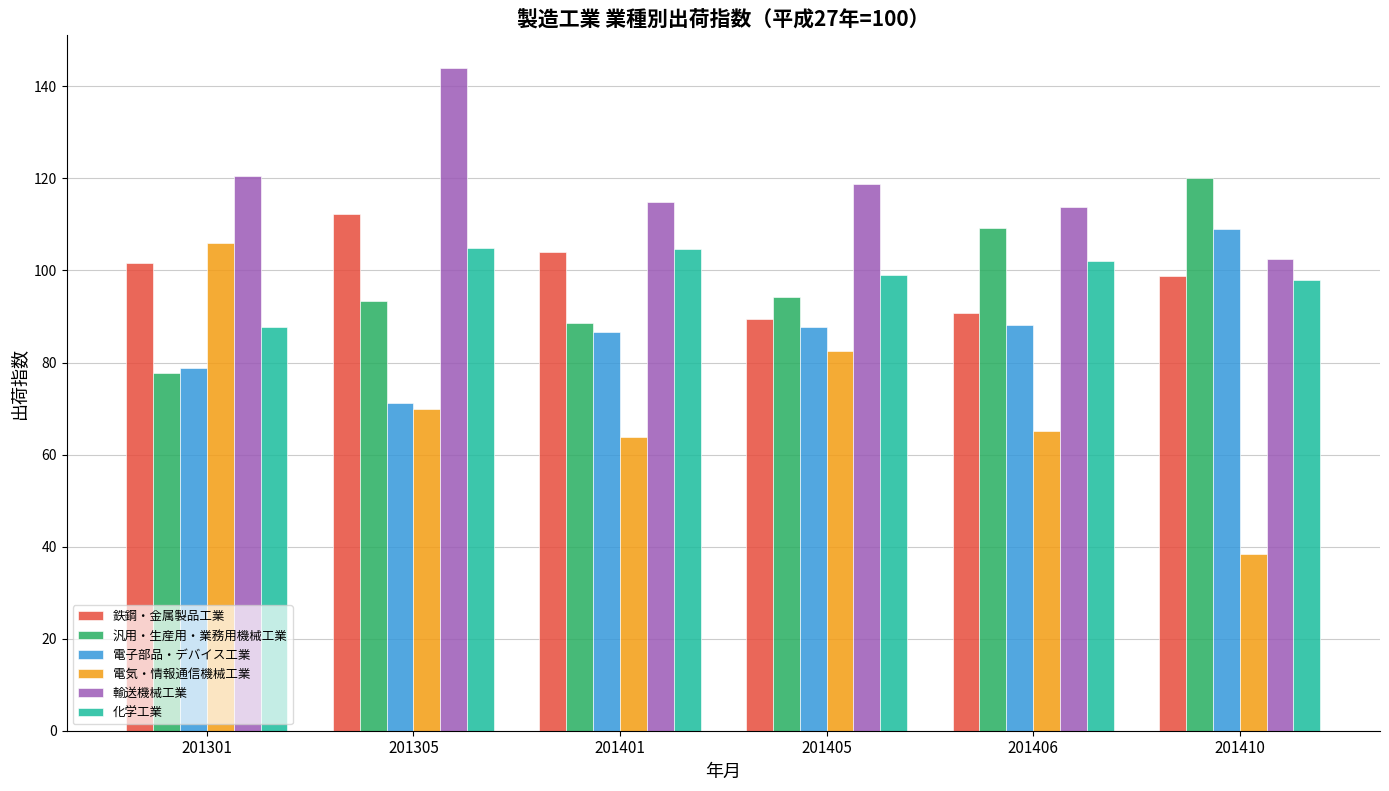

Which series has the widest spread of values?

電気・情報通信機械工業